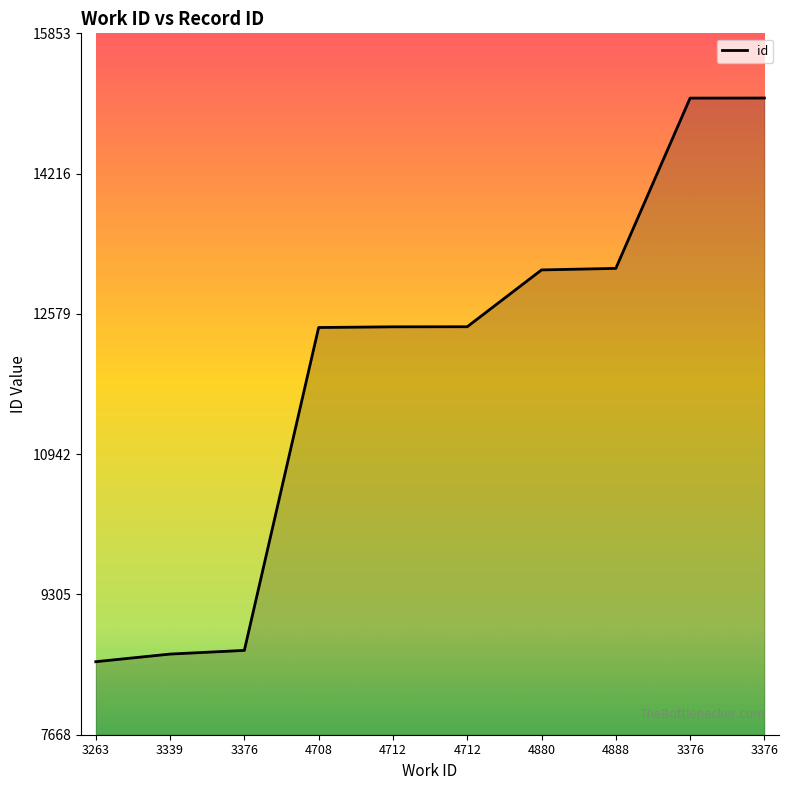

Rank the categories by value from lowest to highest.

3263, 3339, 3376, 4708, 4712, 4712, 4880, 4888, 3376, 3376